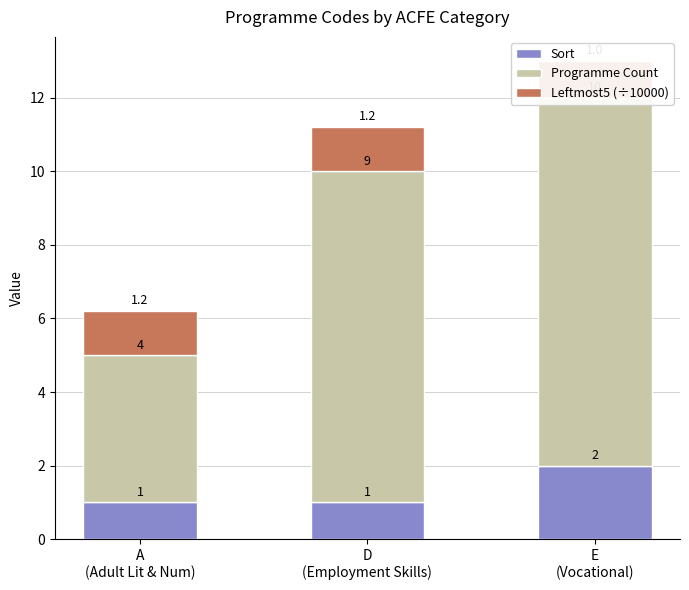

What is the value of the Sort bar at the 3rd from the left?

2.0